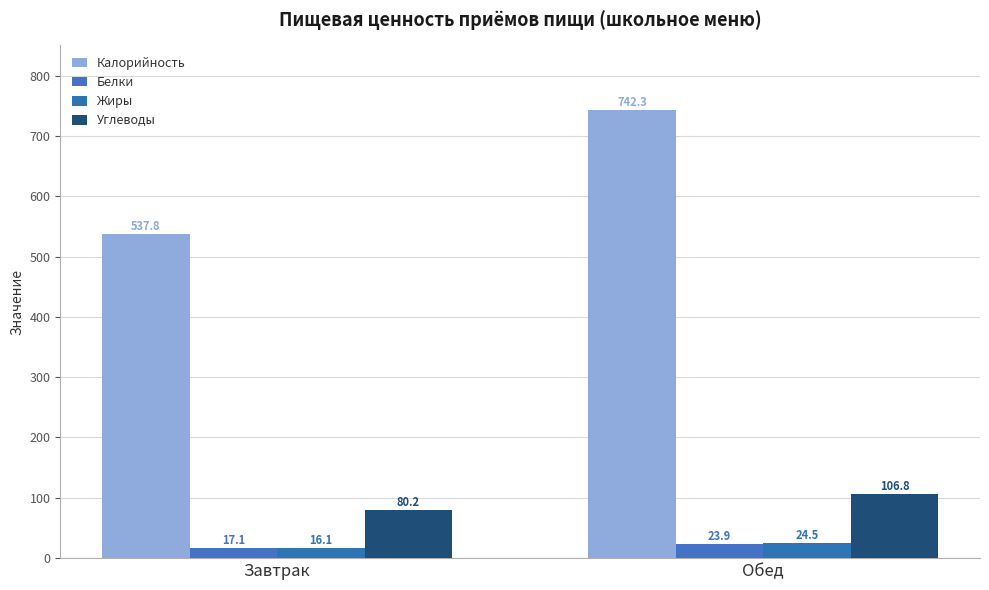

What is the total value across all series at Обед?

897.4